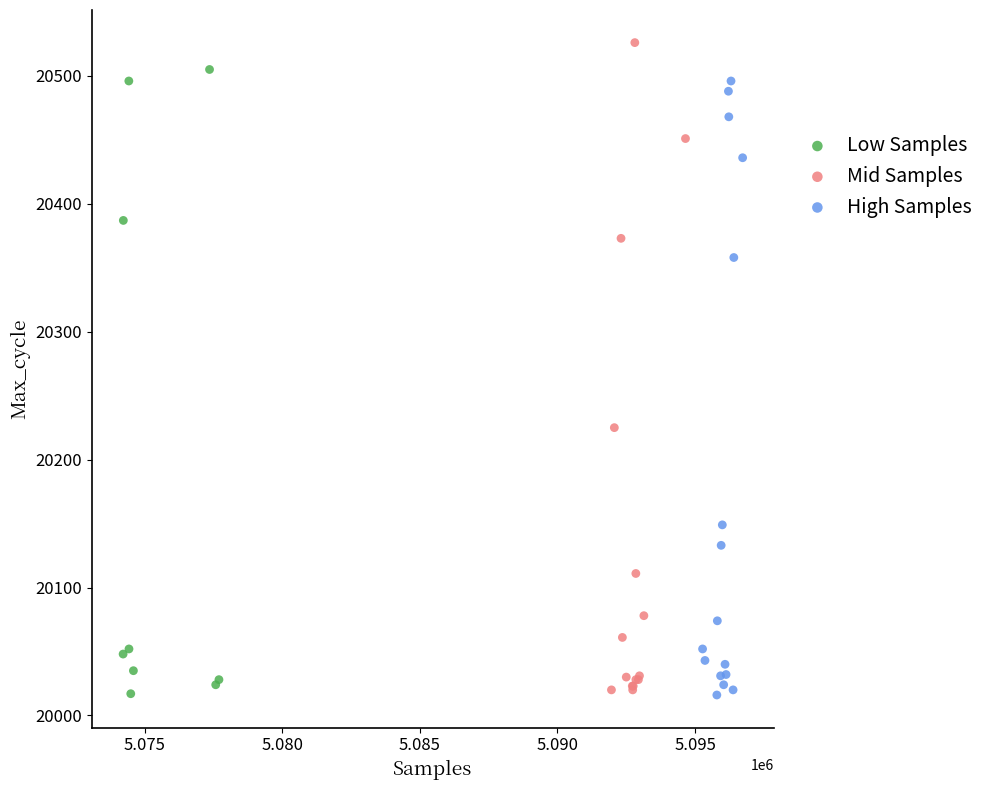

Which series has the widest spread of Y values?

Mid Samples